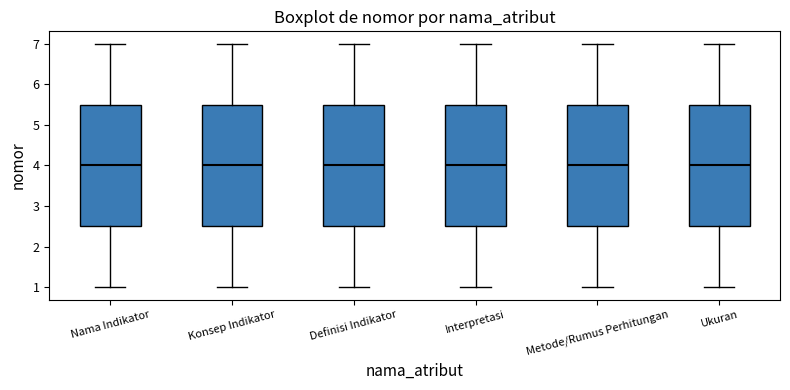

Reading left to right, read every box against the y-axis: the position of its median line, the range the box covers, and the ends of its whiskers. The values are not printed on the chart, so give them approximately, as read against the axis.

Nama Indikator: median 4.0, box 2.5 to 5.5, whiskers 1.0 to 7.0
Konsep Indikator: median 4.0, box 2.5 to 5.5, whiskers 1.0 to 7.0
Definisi Indikator: median 4.0, box 2.5 to 5.5, whiskers 1.0 to 7.0
Interpretasi: median 4.0, box 2.5 to 5.5, whiskers 1.0 to 7.0
Metode/Rumus Perhitungan: median 4.0, box 2.5 to 5.5, whiskers 1.0 to 7.0
Ukuran: median 4.0, box 2.5 to 5.5, whiskers 1.0 to 7.0